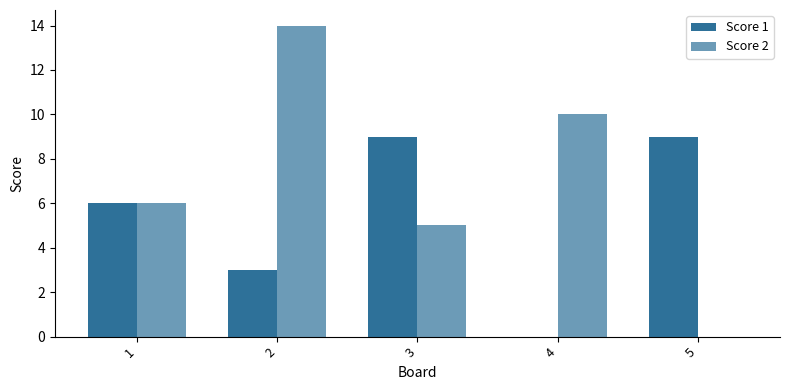

What is the total value across all series at 5?

9